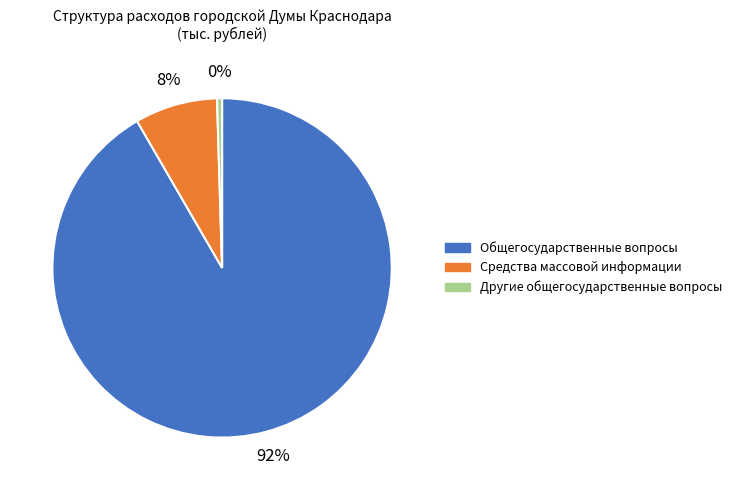

Does any single category account for the majority?

Yes